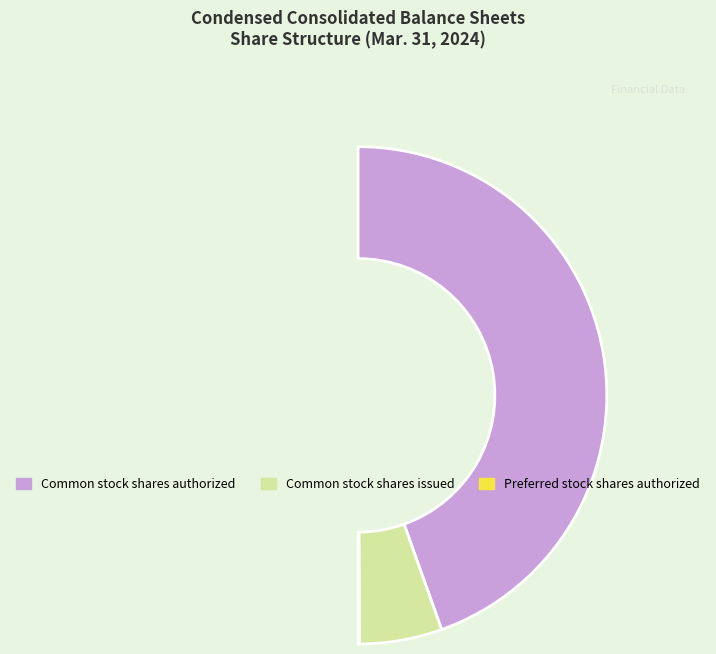

What percentage do Common stock shares issued and Preferred stock shares authorized together represent?

10.9%